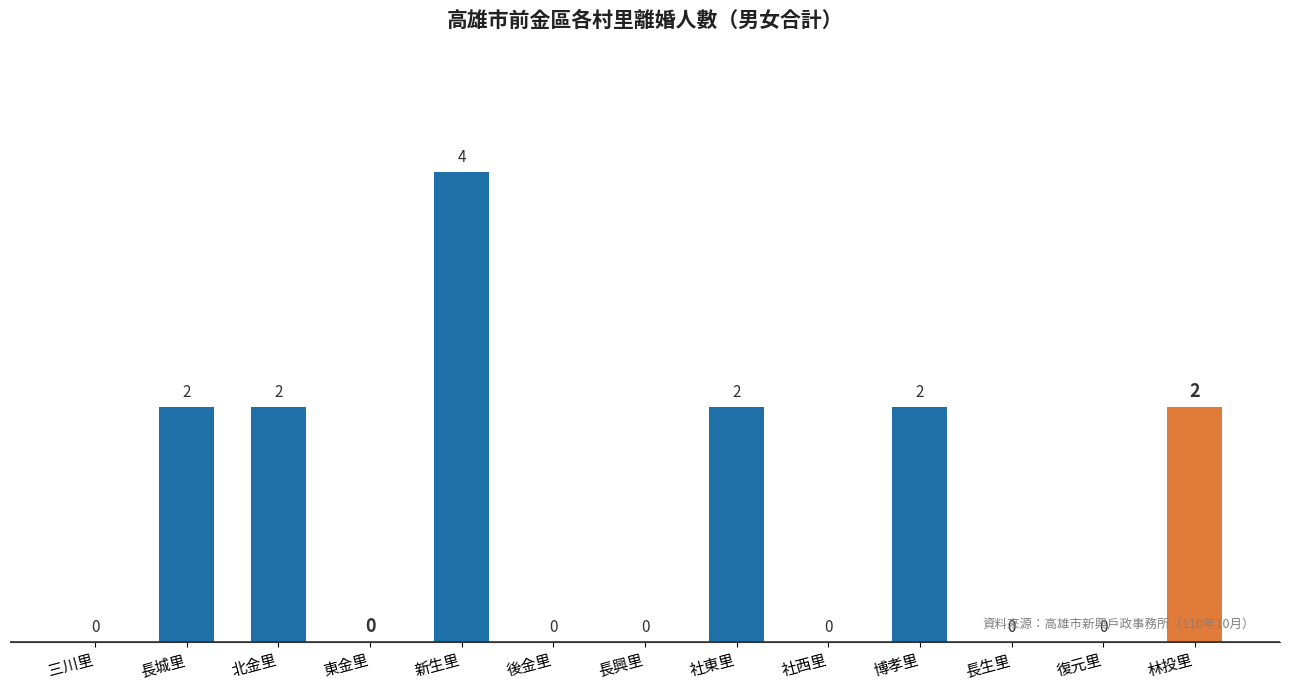

Are the bars horizontal?

No